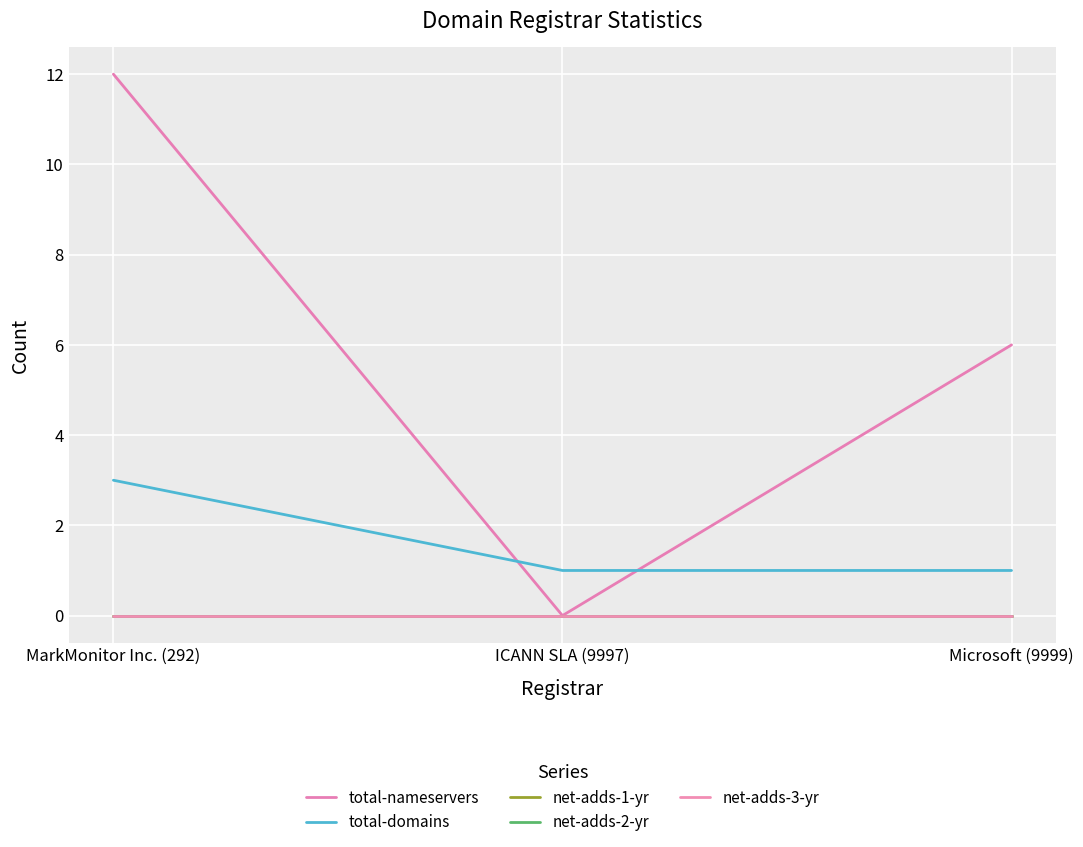

Which series has the widest spread of values?

total-nameservers